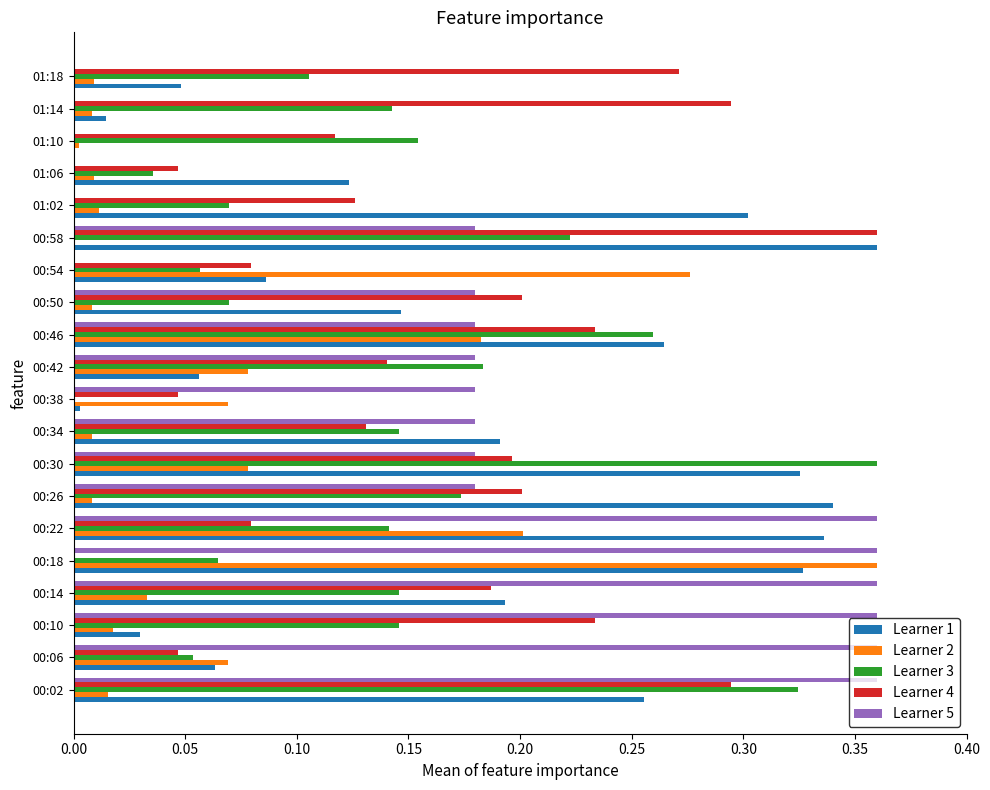

Which series changed the most between 00:34 and 00:42?

Learner 1